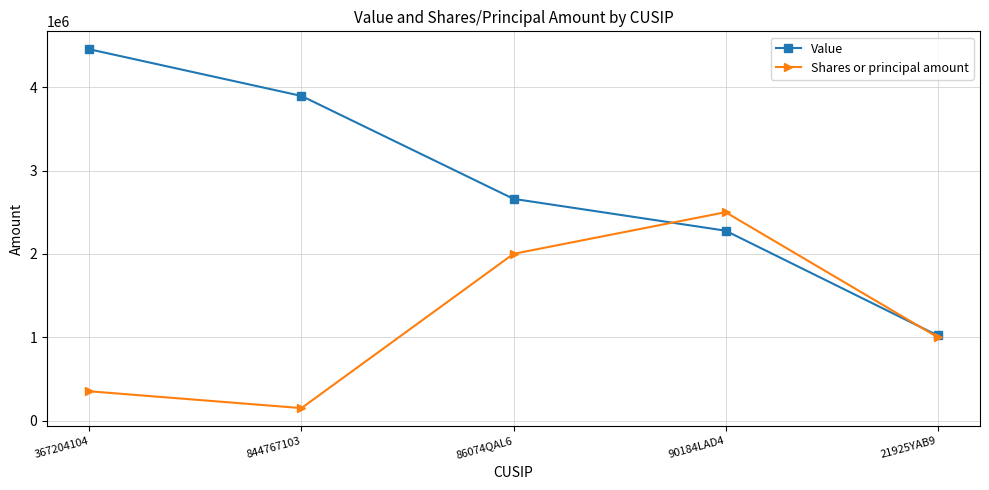

Is the value of Value at 21925YAB9 greater than the value of Shares or principal amount at 86074QAL6?

No